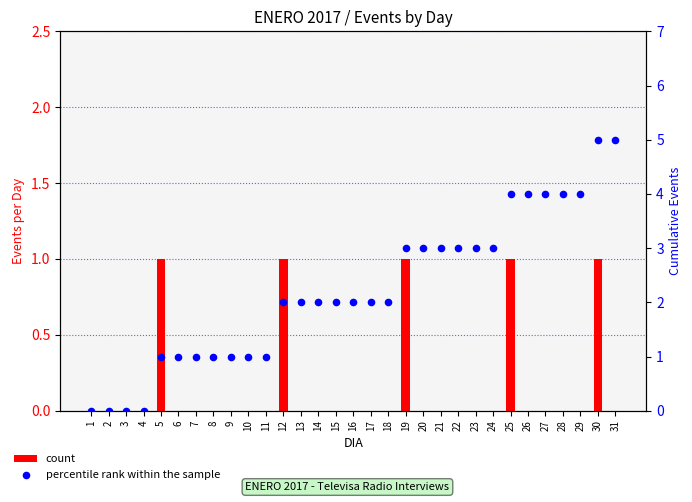

What are all the series names shown in the legend?

count, percentile rank within the sample